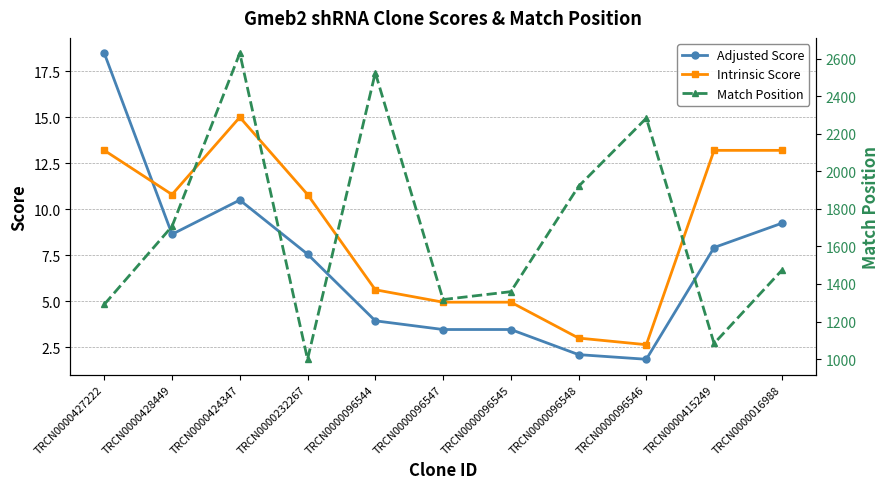

Does the chart have visible grid lines?

Yes